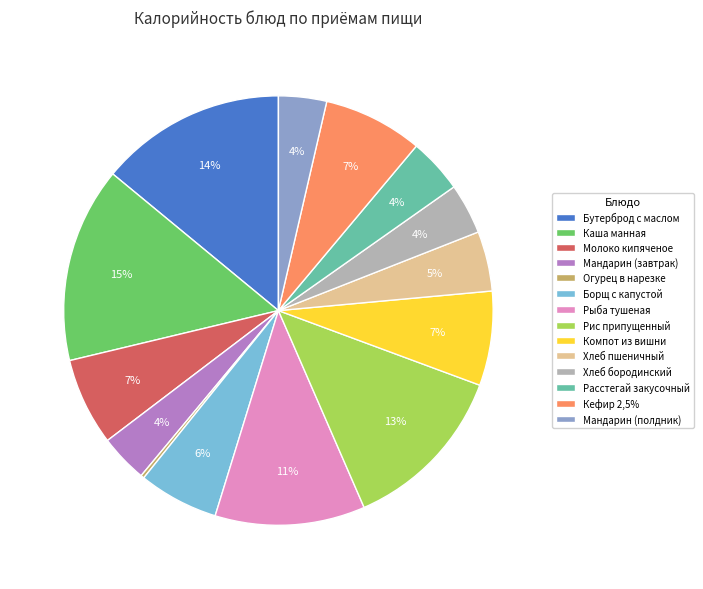

Is the sum of Каша манная and Рис припущенный greater than half?

No